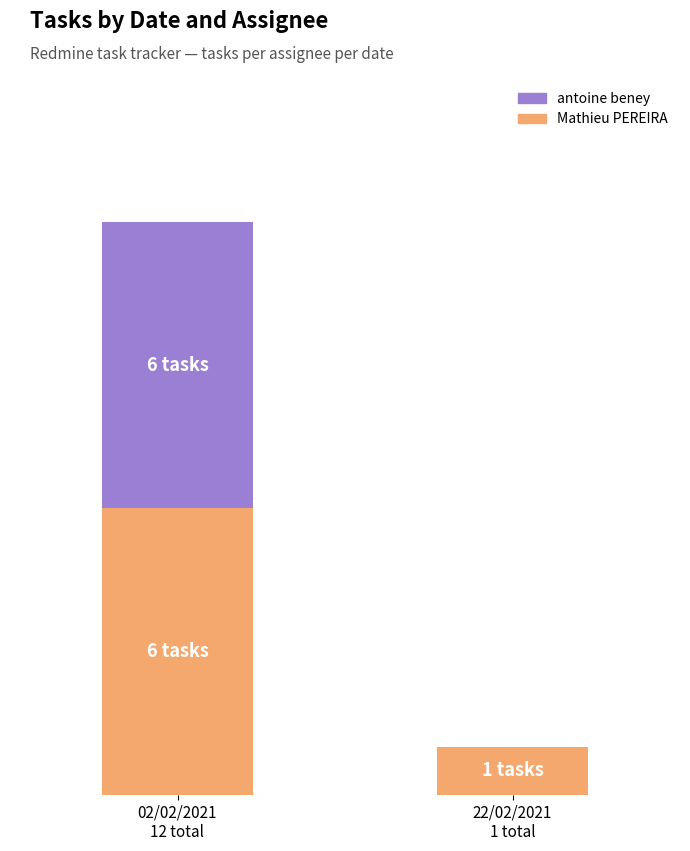

What position from the right is 22/02/2021
1 total?

1